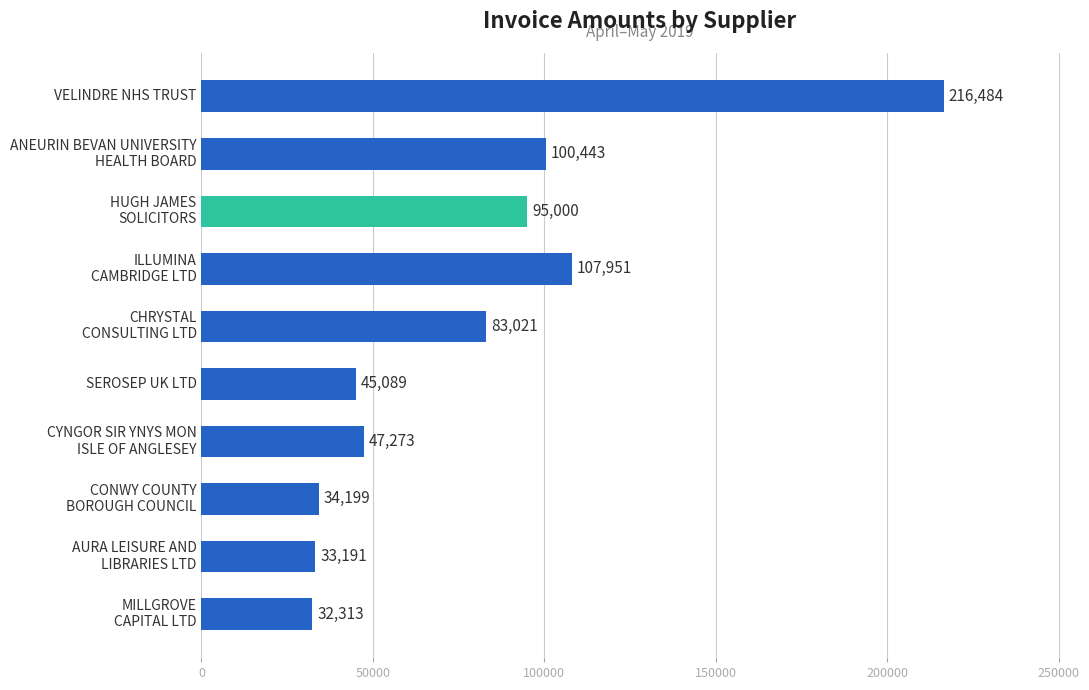

How many values are below 83021?

5